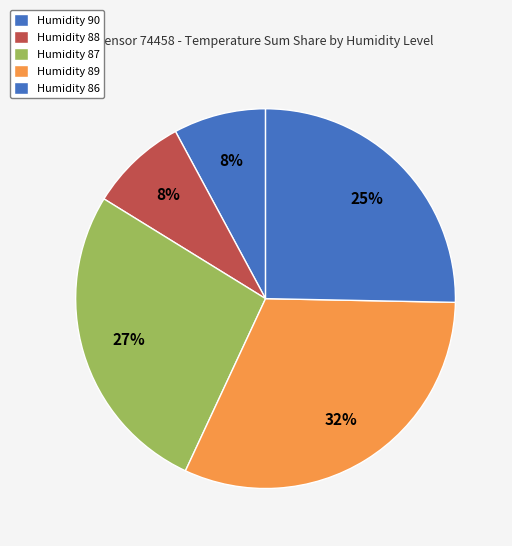

How many slices are in this pie chart?

5